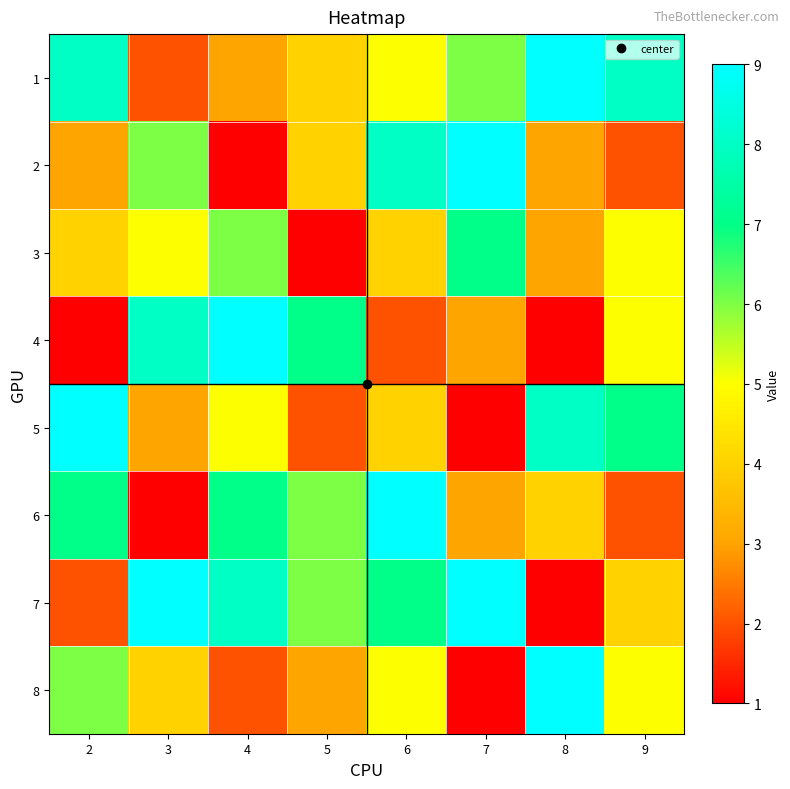

Reading right to left, list all the values displayed in this chart.

1: 9=8	8=9	7=6	6=5	5=4	4=3	3=2	2=8
2: 9=2	8=3	7=9	6=8	5=4	4=1	3=6	2=3
3: 9=5	8=3	7=7	6=4	5=1	4=6	3=5	2=4
4: 9=5	8=1	7=3	6=2	5=7	4=9	3=8	2=1
5: 9=7	8=8	7=1	6=4	5=2	4=5	3=3	2=9
6: 9=2	8=4	7=3	6=9	5=6	4=7	3=1	2=7
7: 9=4	8=1	7=9	6=7	5=6	4=8	3=9	2=2
8: 9=5	8=9	7=1	6=5	5=3	4=2	3=4	2=6